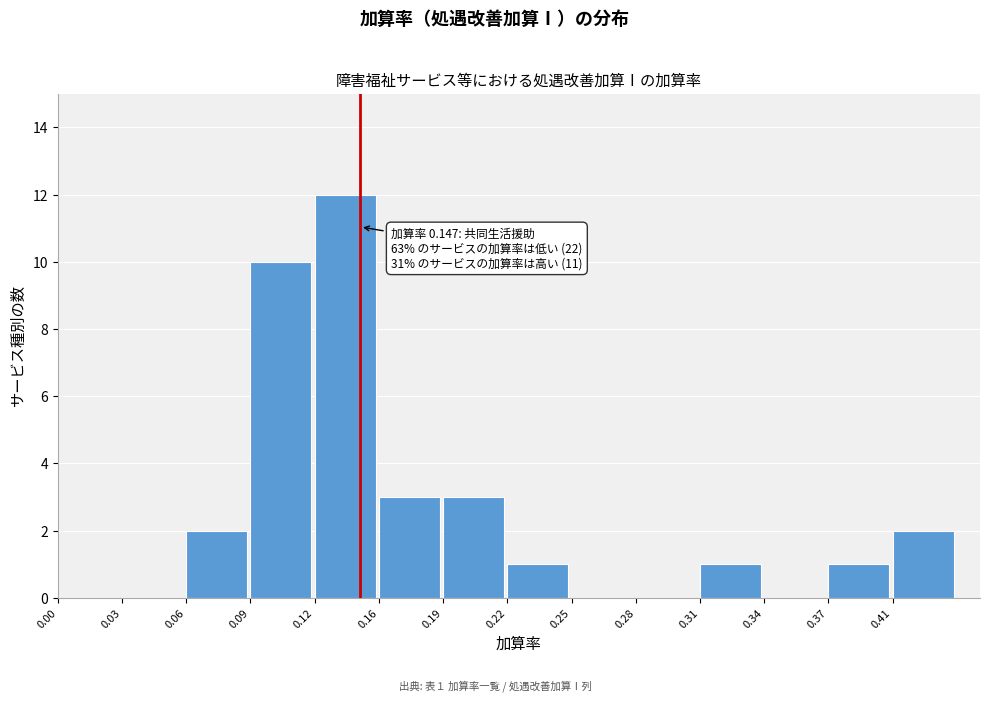

Is it true that the value at 0.22 is 1?

True